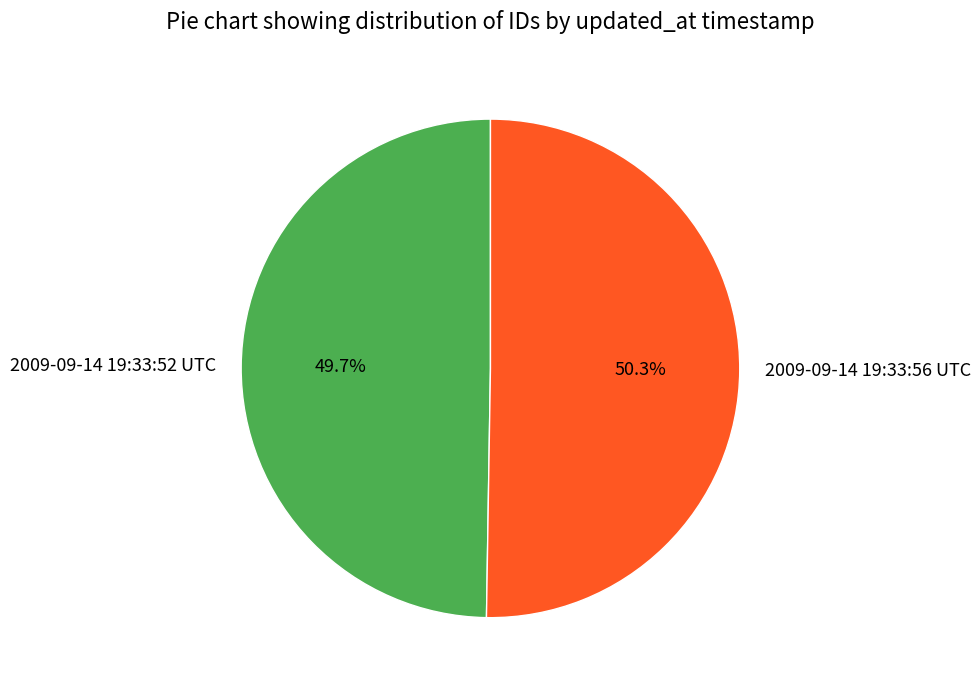

Between 2009-09-14 19:33:56 UTC and 2009-09-14 19:33:52 UTC, which is larger?

2009-09-14 19:33:56 UTC